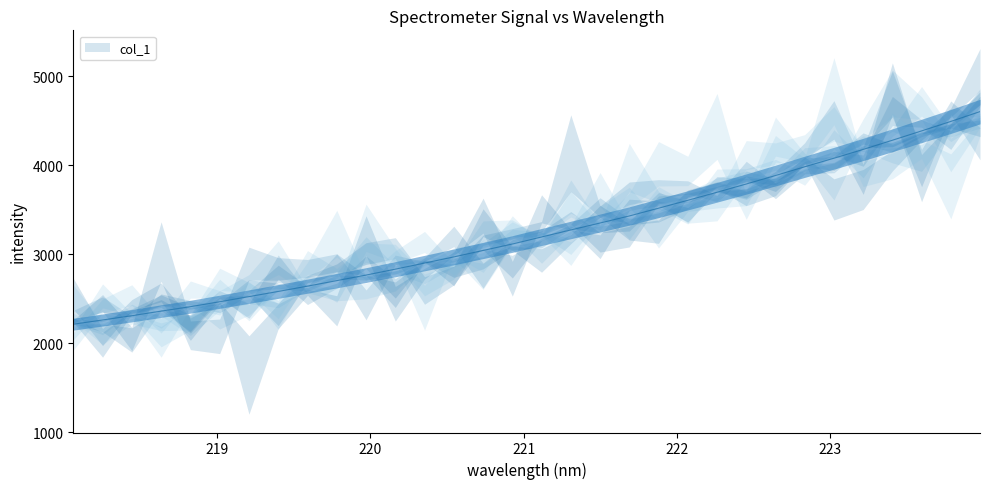

Reading right to left, extract all data points from this chart.

223.9802=4603.7	223.7895=4493.0	223.5987=4386.4	223.408=4281.6	223.2172=4178.1	223.0264=4079.4	222.8355=3983.4	222.6447=3884.9	222.4538=3789.4	222.263=3696.8	222.0721=3606.2	221.8812=3517.5	221.6902=3430.2	221.4993=3351.0	221.3083=3273.0	221.1174=3193.9	220.9264=3114.8	220.7354=3042.3	220.5444=2969.8	220.3533=2900.4	220.1623=2832.0	219.9712=2765.5	219.7801=2703.0	219.589=2641.1	219.3979=2581.3	219.2067=2523.4	219.0156=2465.5	218.8244=2410.1	218.6332=2360.3	218.442=2308.7	218.2508=2260.8	218.0596=2213.0